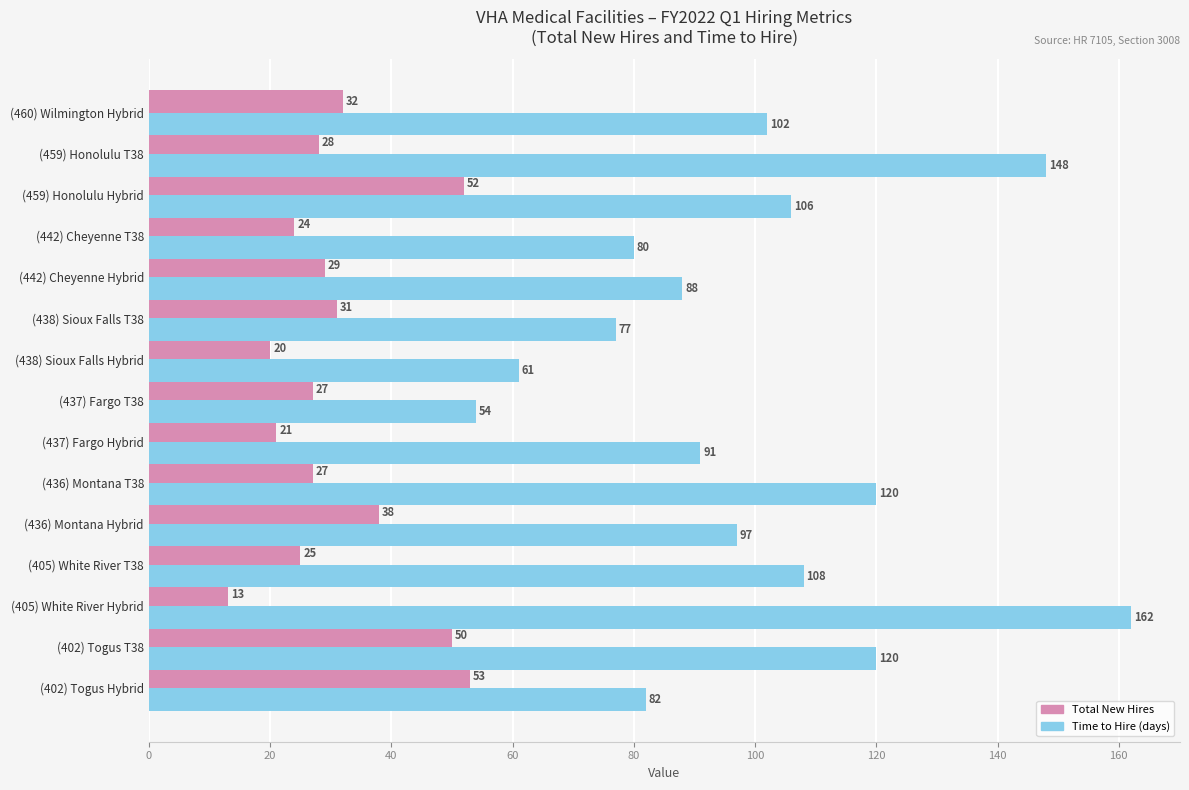

What is the sum of all Time to Hire (days) values?

1496